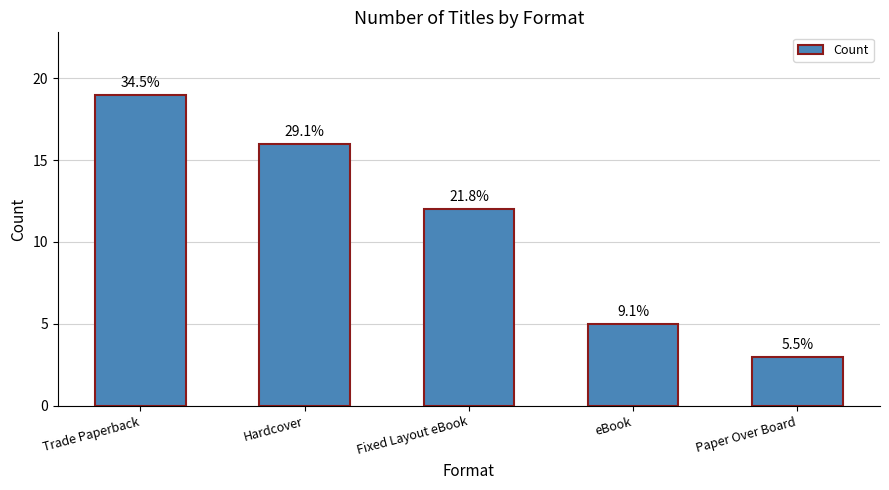

How many bars are there in total?

5